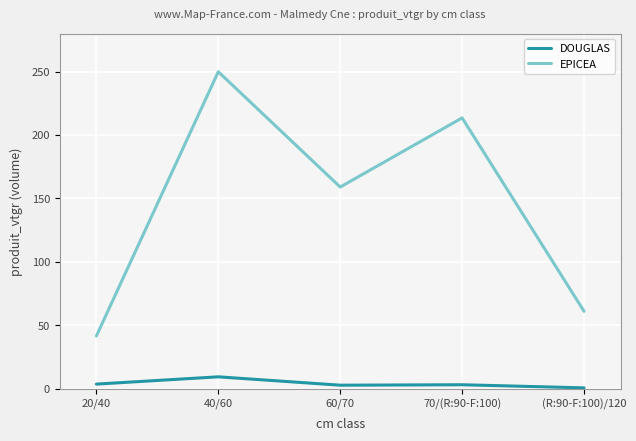

What is the difference between the maximum and minimum values in the DOUGLAS series?

8.7